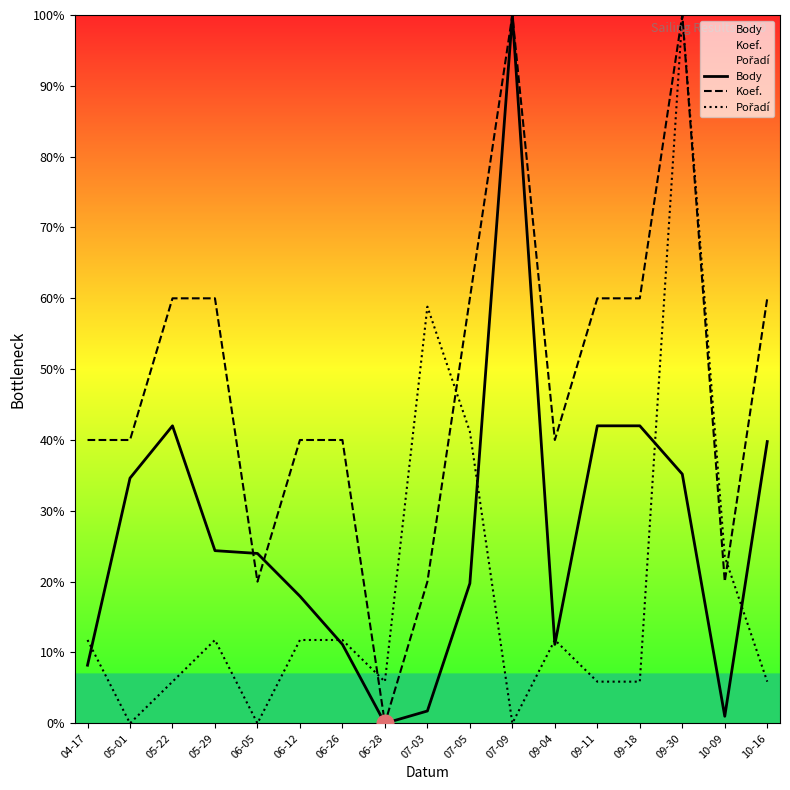

List the series in order of their overall mean, highest first.

Koef., Body, Pořadí